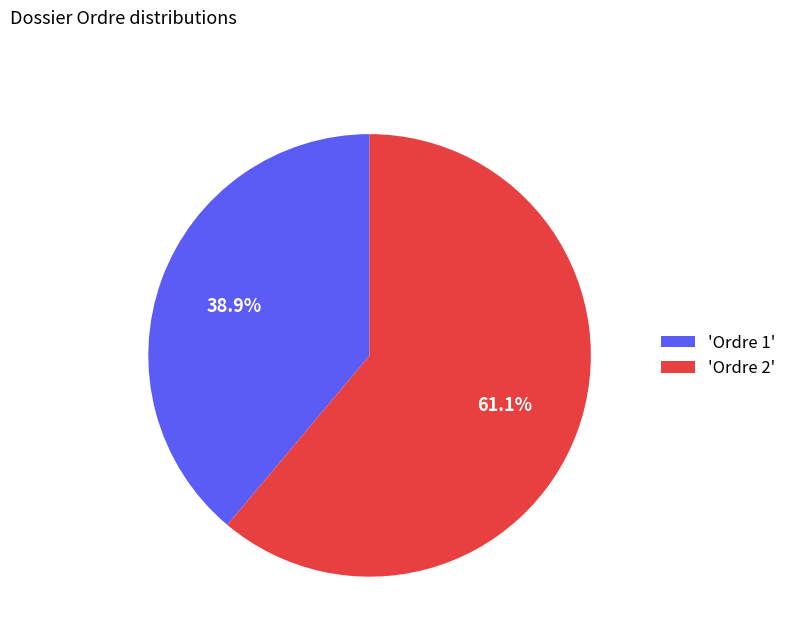

Rank the categories by value from highest to lowest.

'Ordre 2', 'Ordre 1'